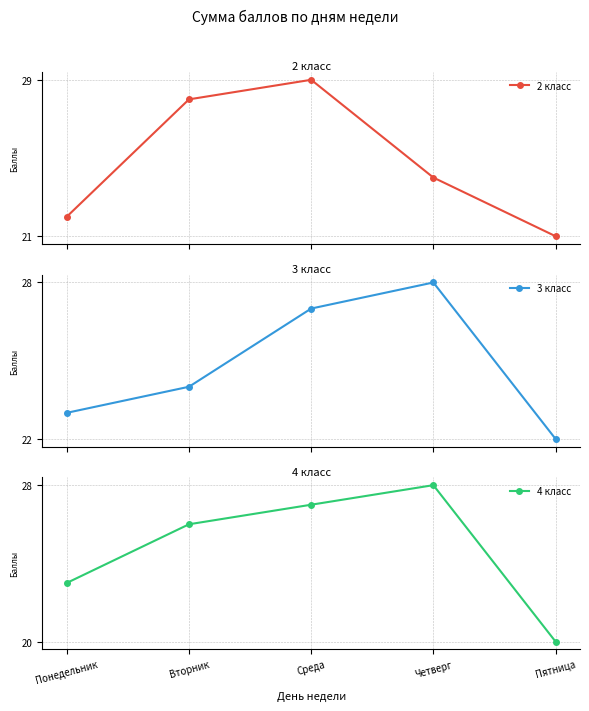

Which has a higher value, Вторник or Понедельник?

Вторник